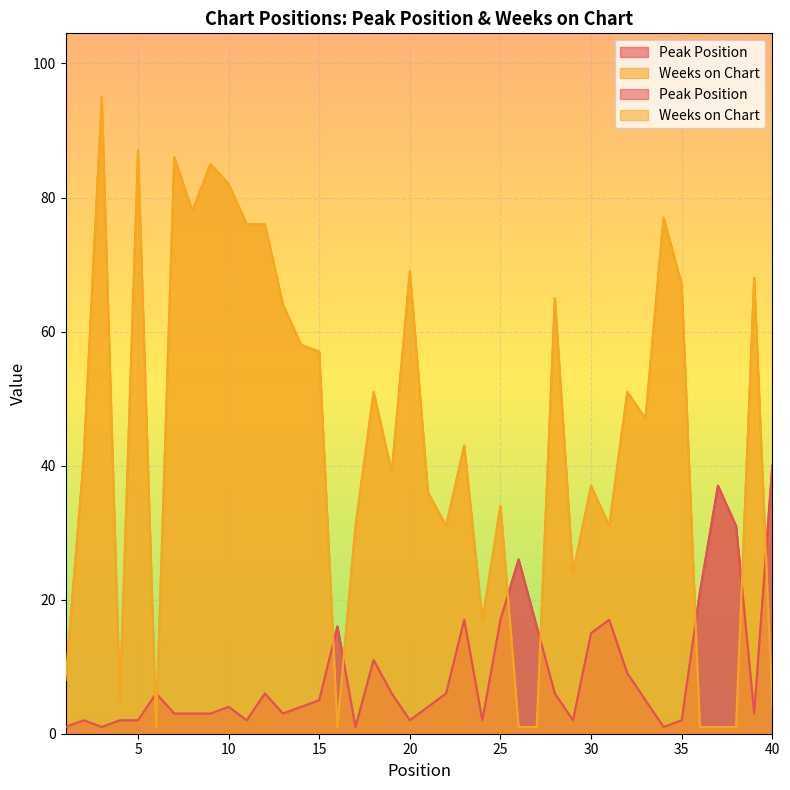

At which label does Peak Position reach its peak?

40